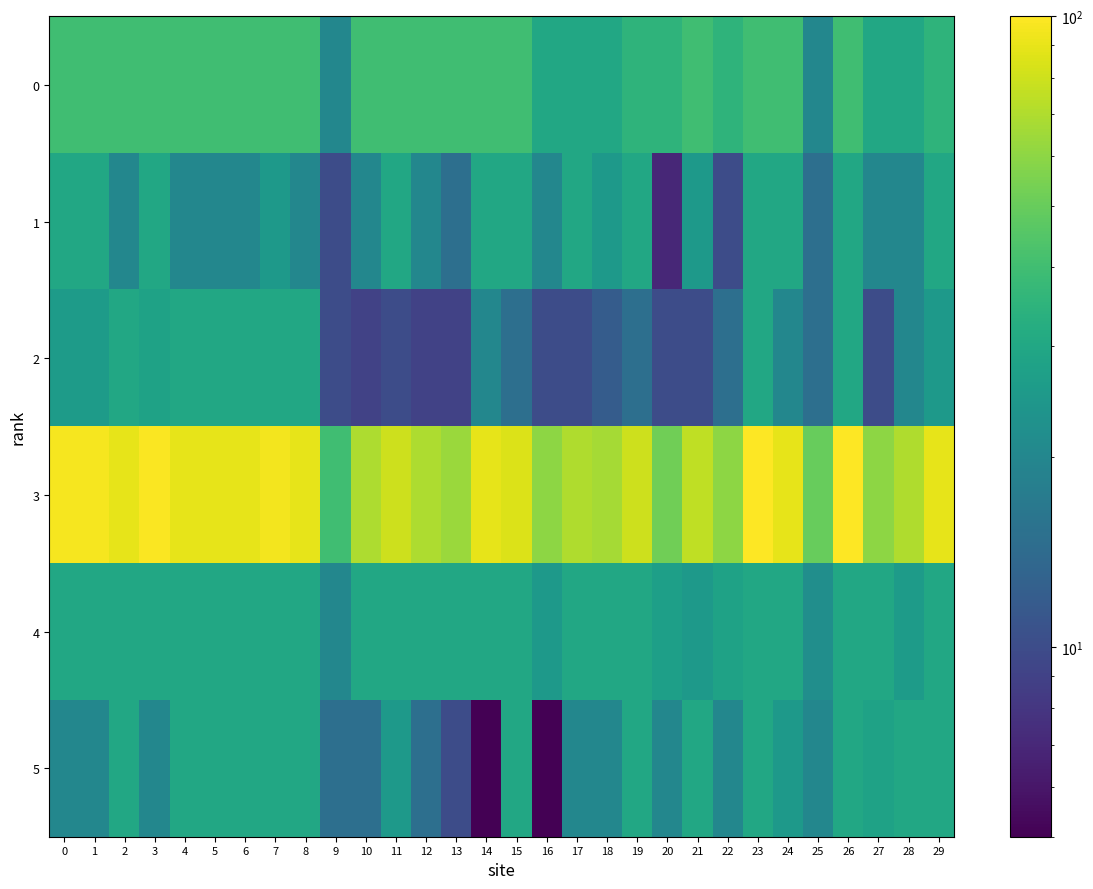

At 13, list the series in order from smallest to largest.

2, 5, 1, 4, 0, 3